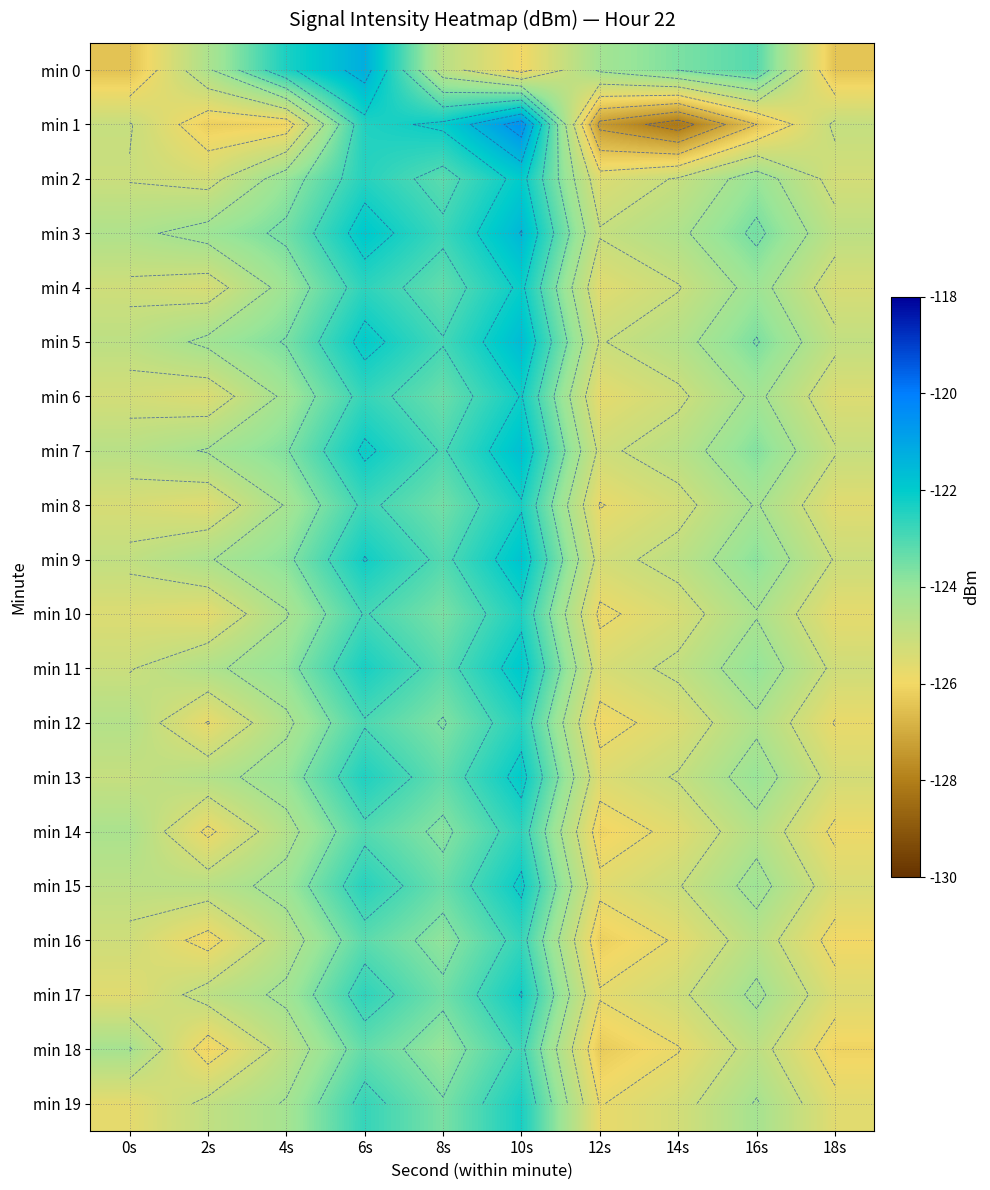

True or false: min 10 has a value of -35.1 at 14s.

False